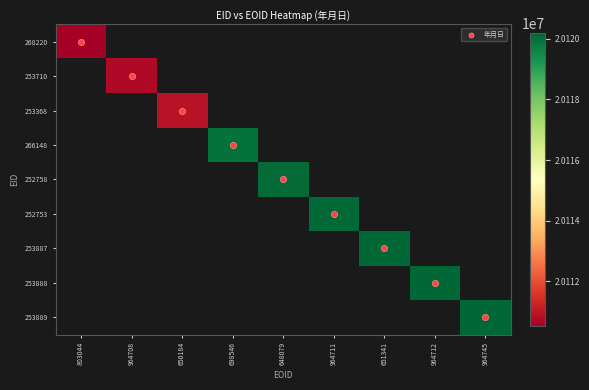

Reading right to left, extract all data points from this chart.

268220: 964745=0	964712=0	651341=0	964711=0	648079=0	698546=0	650184=0	964708=0	803044=20110520
253710: 964745=0	964712=0	651341=0	964711=0	648079=0	698546=0	650184=0	964708=20110716	803044=0
253368: 964745=0	964712=0	651341=0	964711=0	648079=0	698546=0	650184=20110918	964708=0	803044=0
266148: 964745=0	964712=0	651341=0	964711=0	648079=0	698546=20120000	650184=0	964708=0	803044=0
252758: 964745=0	964712=0	651341=0	964711=0	648079=20120100	698546=0	650184=0	964708=0	803044=0
252753: 964745=0	964712=0	651341=0	964711=20120125	648079=0	698546=0	650184=0	964708=0	803044=0
253887: 964745=0	964712=0	651341=20120200	964711=0	648079=0	698546=0	650184=0	964708=0	803044=0
253888: 964745=0	964712=20120200	651341=0	964711=0	648079=0	698546=0	650184=0	964708=0	803044=0
253889: 964745=20120200	964712=0	651341=0	964711=0	648079=0	698546=0	650184=0	964708=0	803044=0